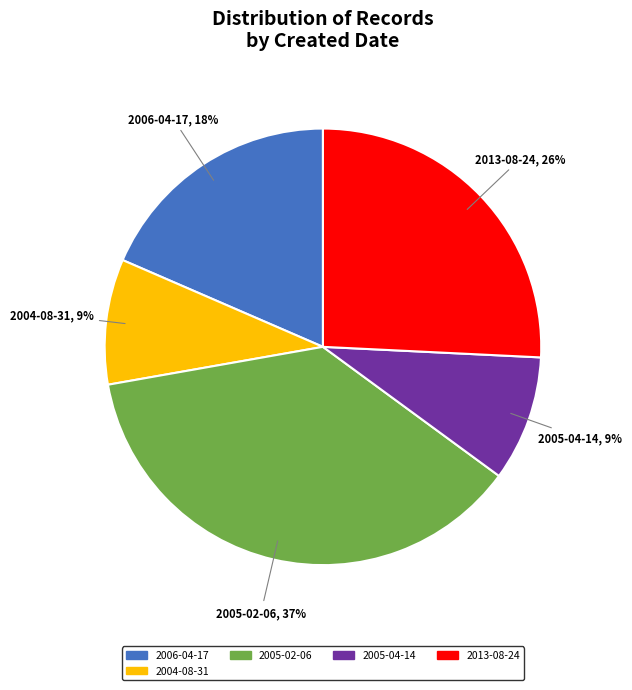

Does any single category account for the majority?

No